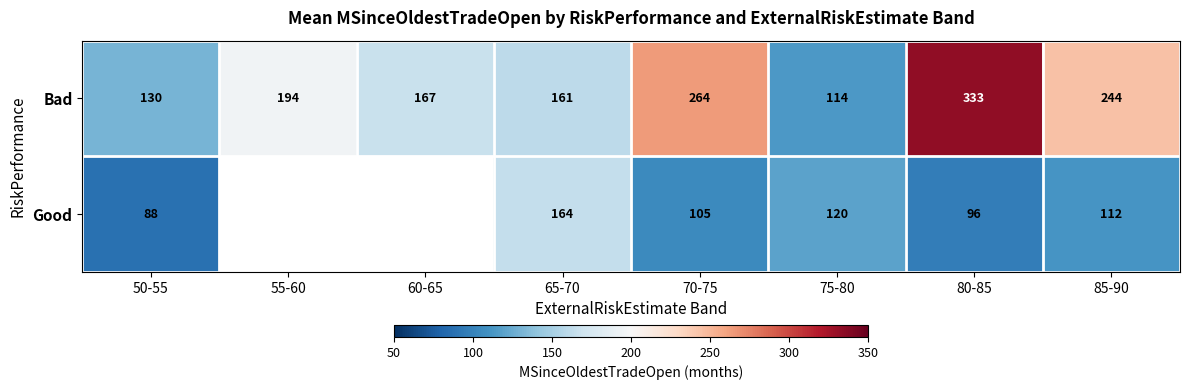

At 85-90, list the series in order from smallest to largest.

Good, Bad